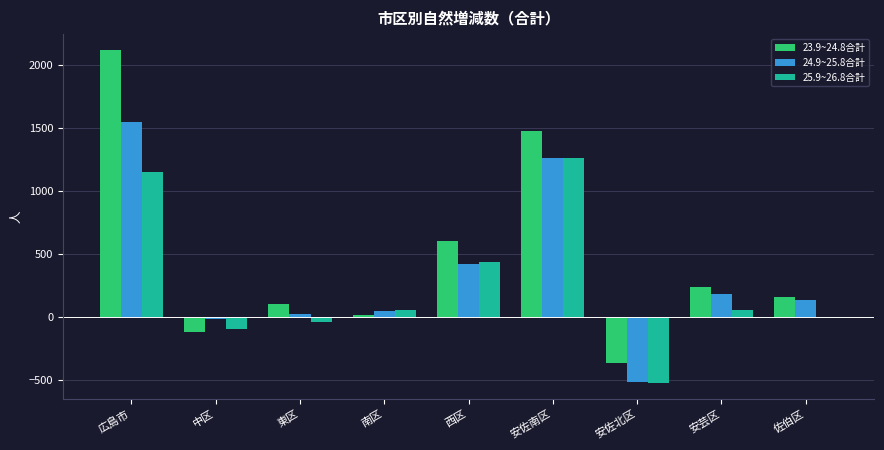

Are the bars grouped side by side (vs. stacked)?

Yes